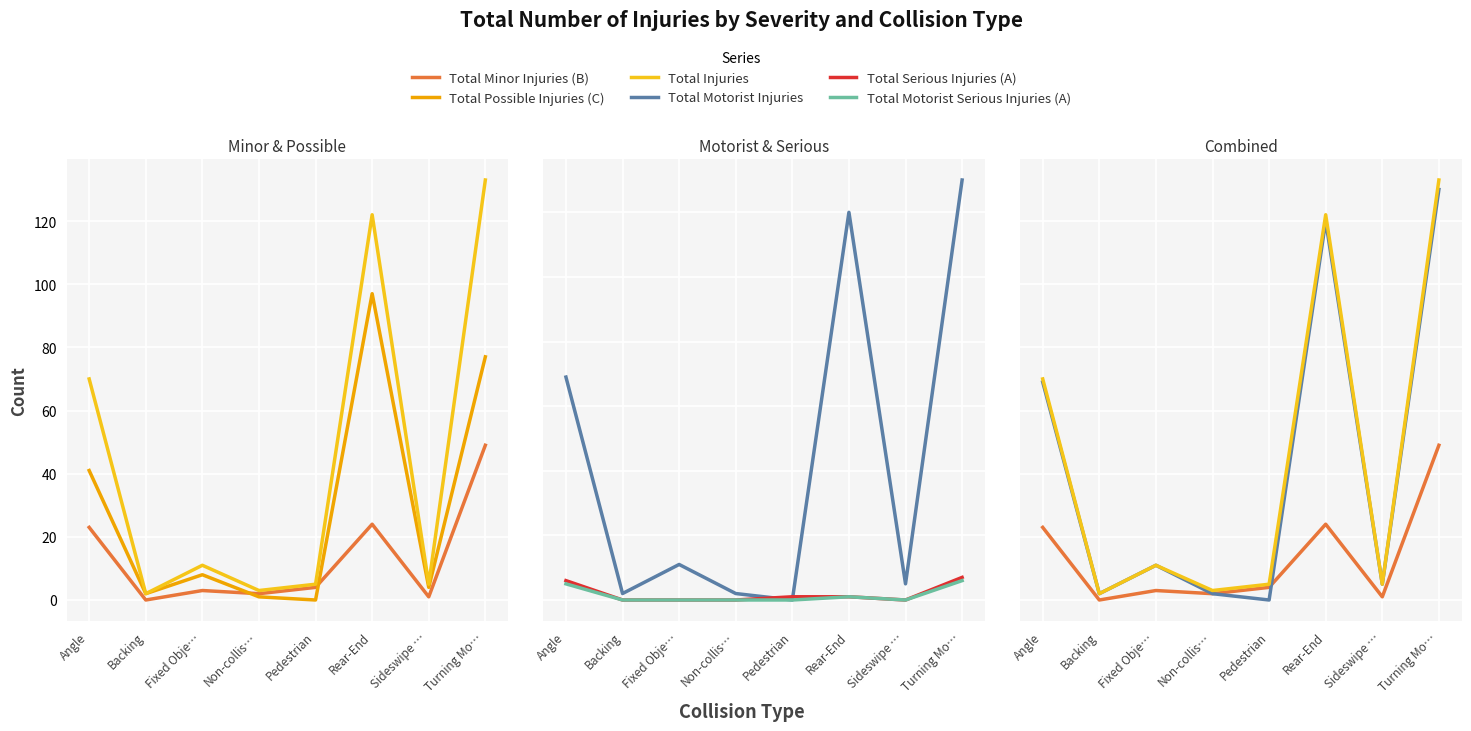

True or false: Total Possible Injuries (C) and Total Serious Injuries (A) intersect in this chart.

True